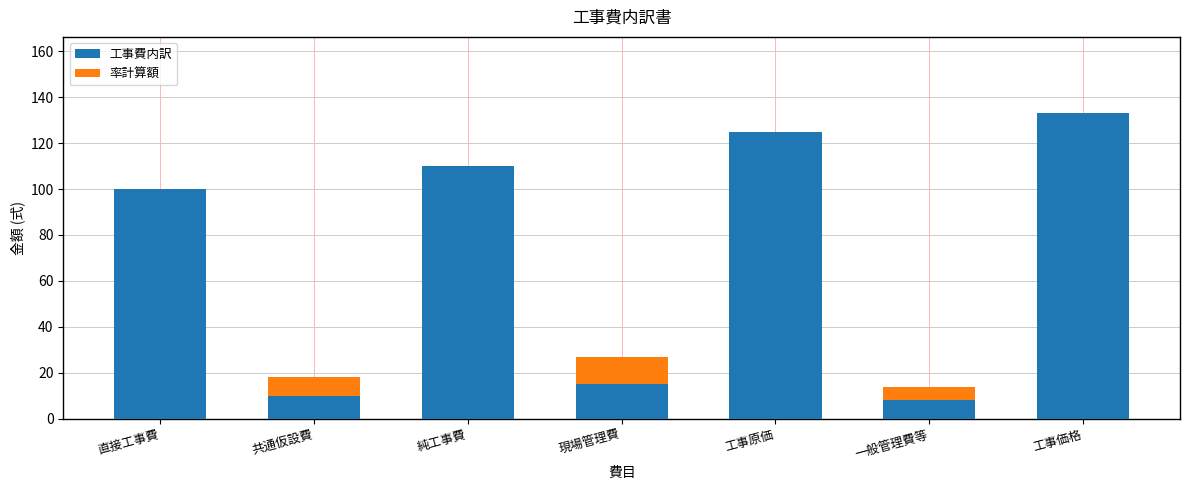

Is it true that 工事費内訳 equals 17 at 共通仮設費?

False